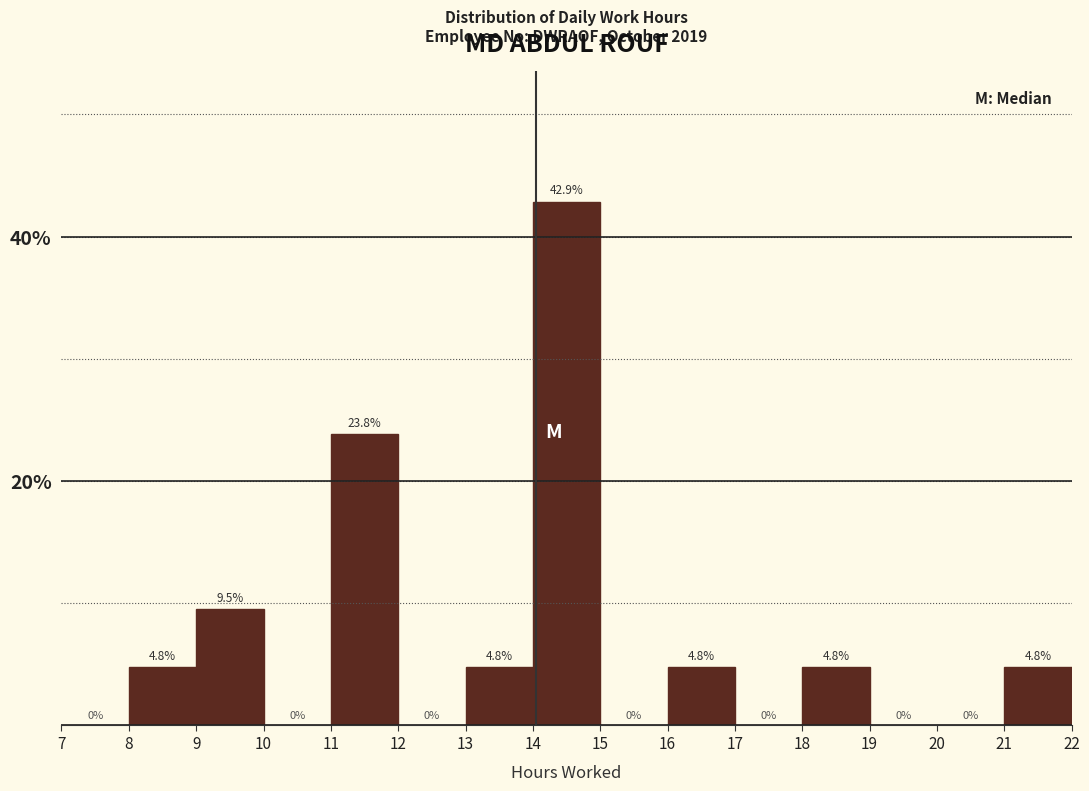

Over which range of the x-axis is the bar tallest?

14 to 15